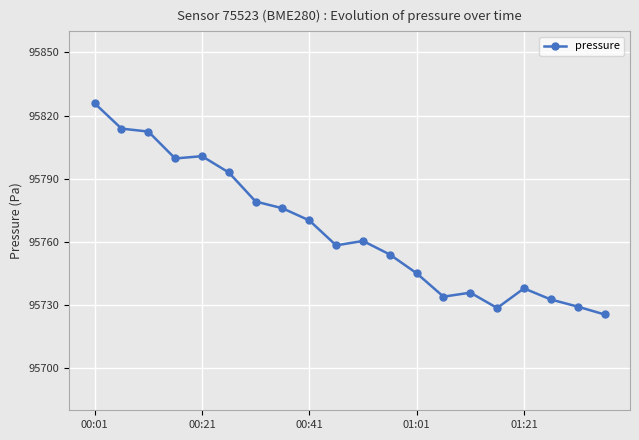

What is the value of the 10th point from the left?

95758.3